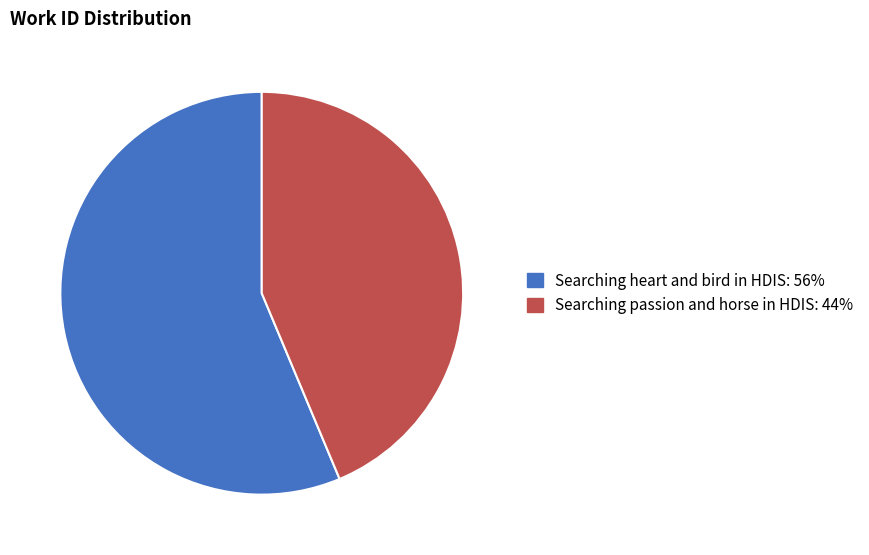

What is the ratio of the value at Searching passion and horse in HDIS to the value at Searching heart and bird in HDIS?

0.8